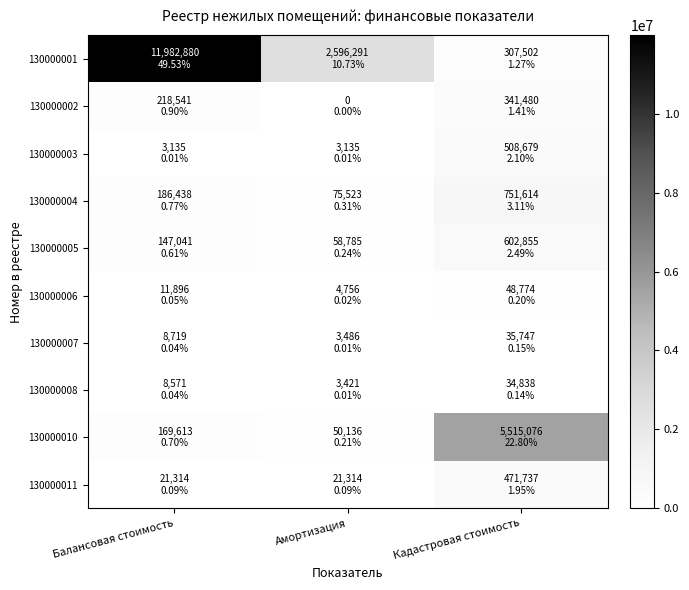

Which has a higher value, Амортизация or Кадастровая стоимость?

Амортизация